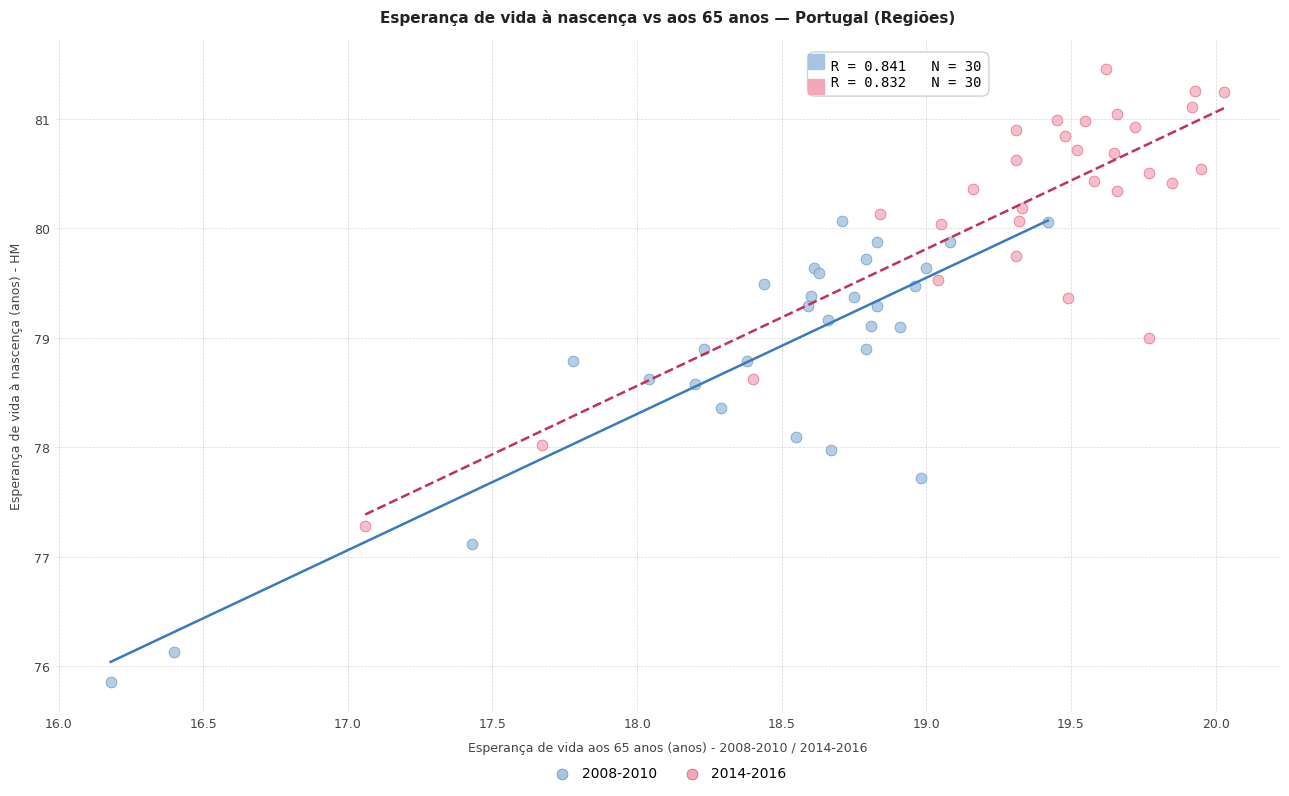

Which series contains the highest Y value?

2014-2016